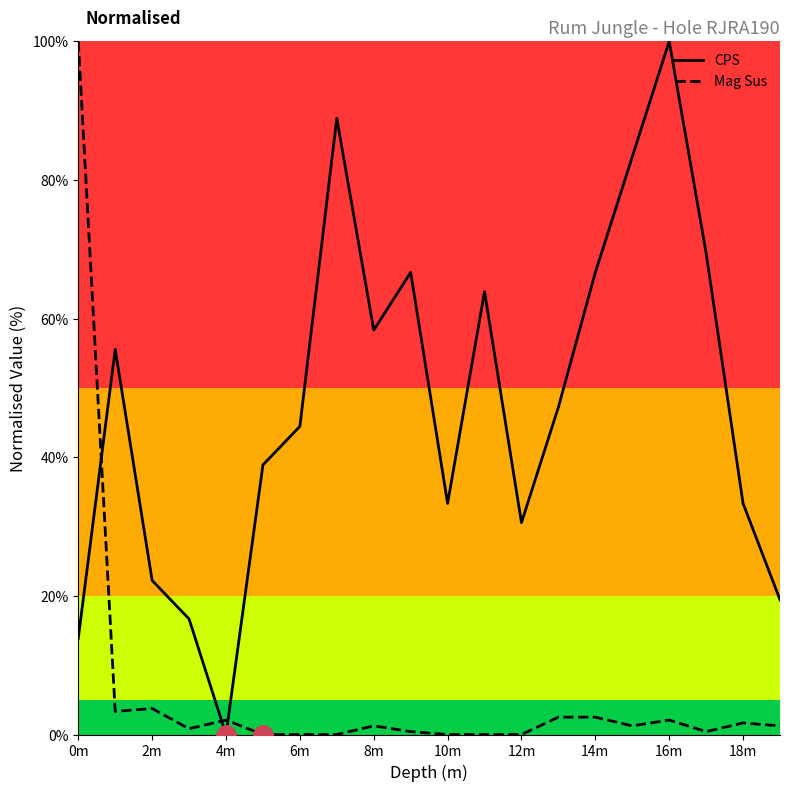

After their last crossing, which series has the higher values: CPS or Mag Sus?

CPS